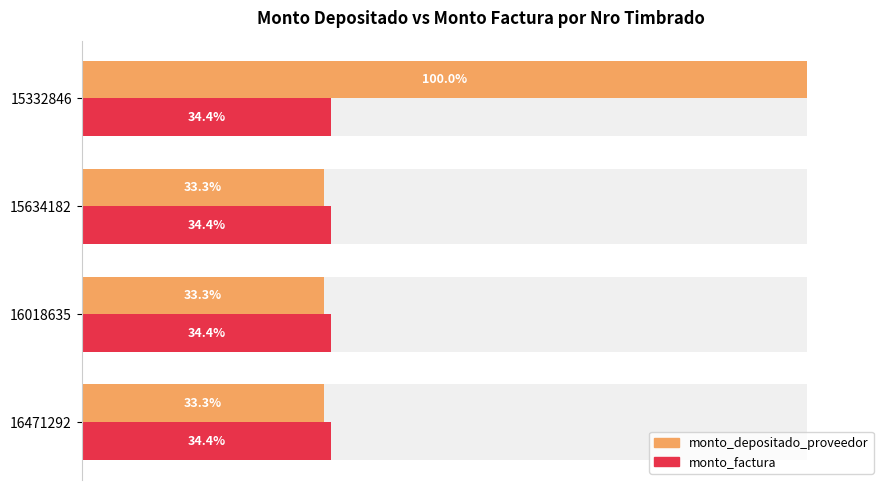

What is the value of the monto_depositado_proveedor bar at the 3rd from the left?

33.3